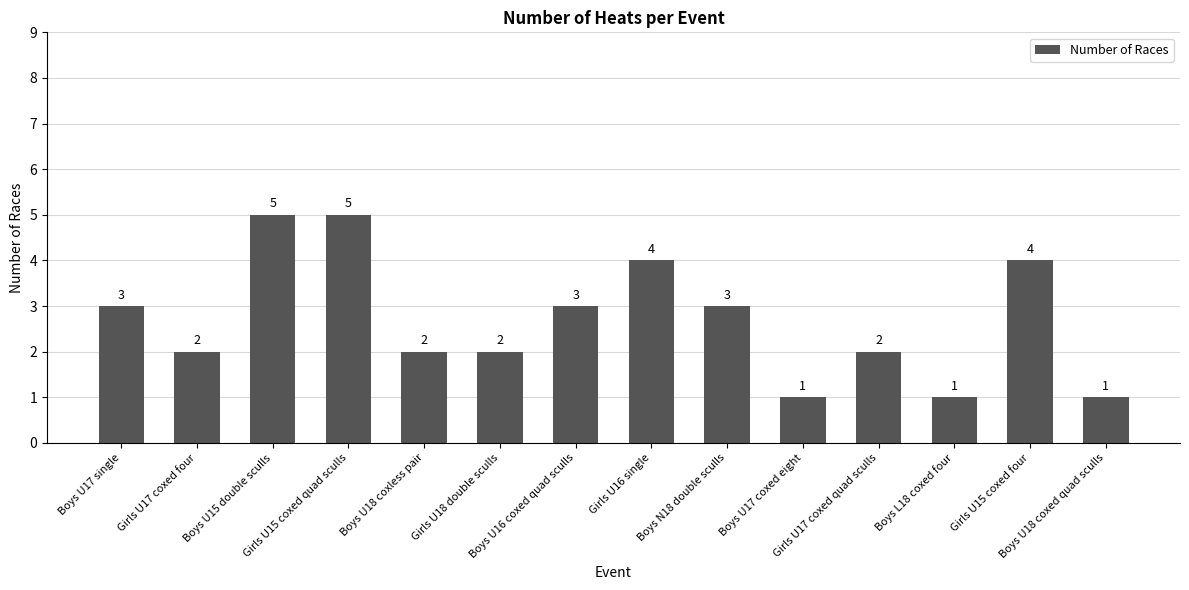

What is the sum of the values at Boys U16 coxed quad sculls and Boys U15 double sculls?

8